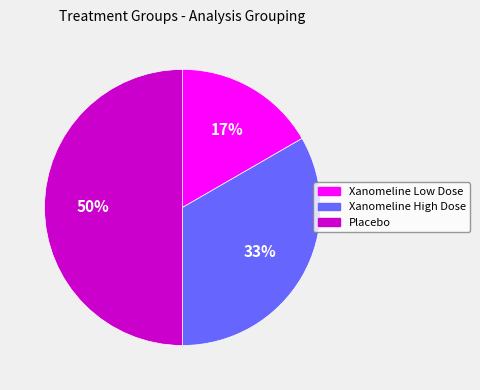

Count the number of slices in the pie.

3